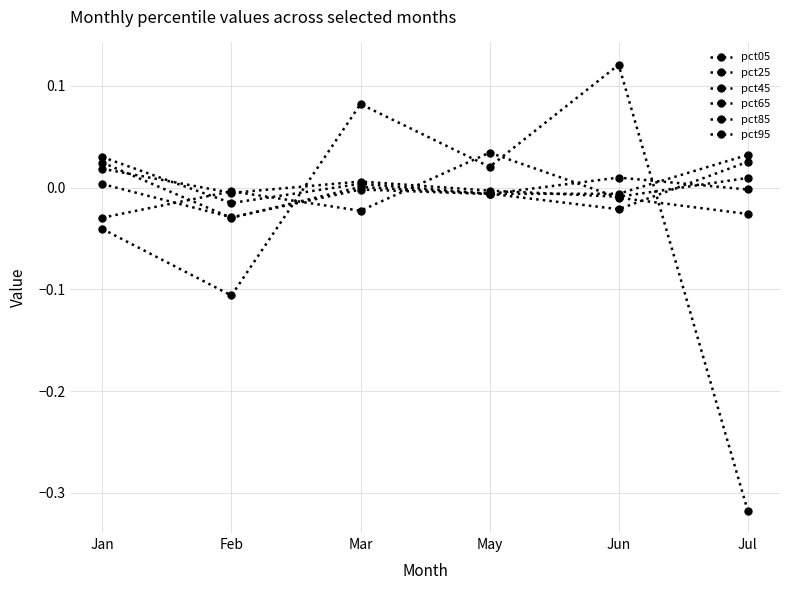

Where do pct45 and pct65 first cross each other?

May and Jun